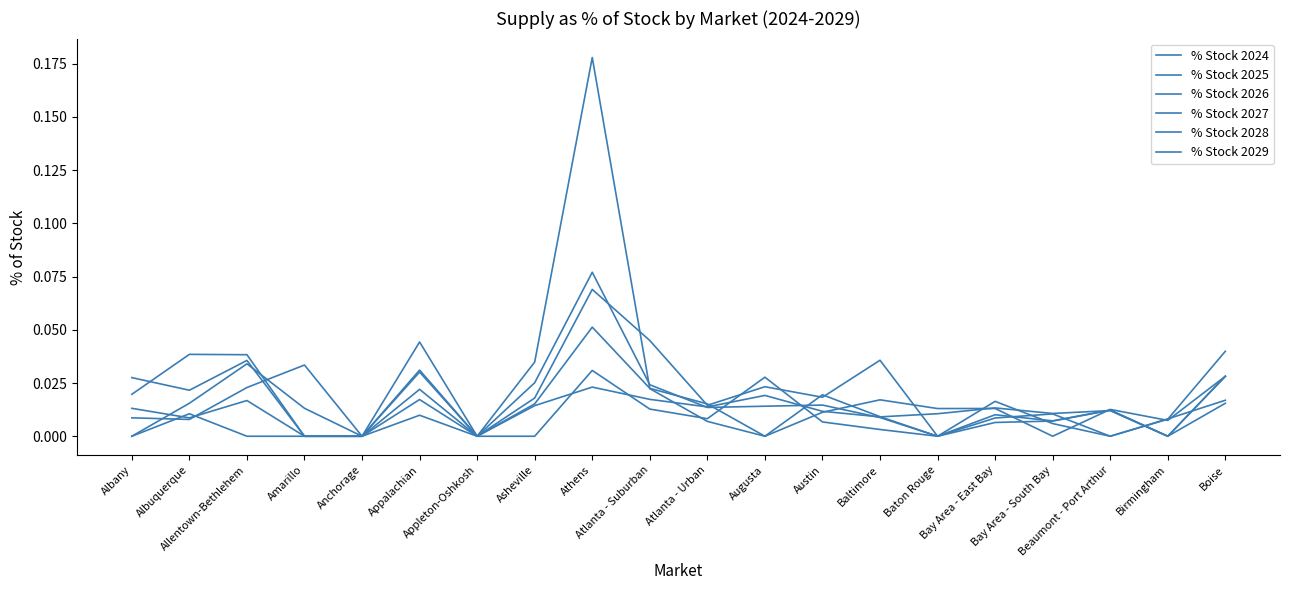

Between Asheville and Atlanta - Urban, which series saw the biggest shift?

% Stock 2025